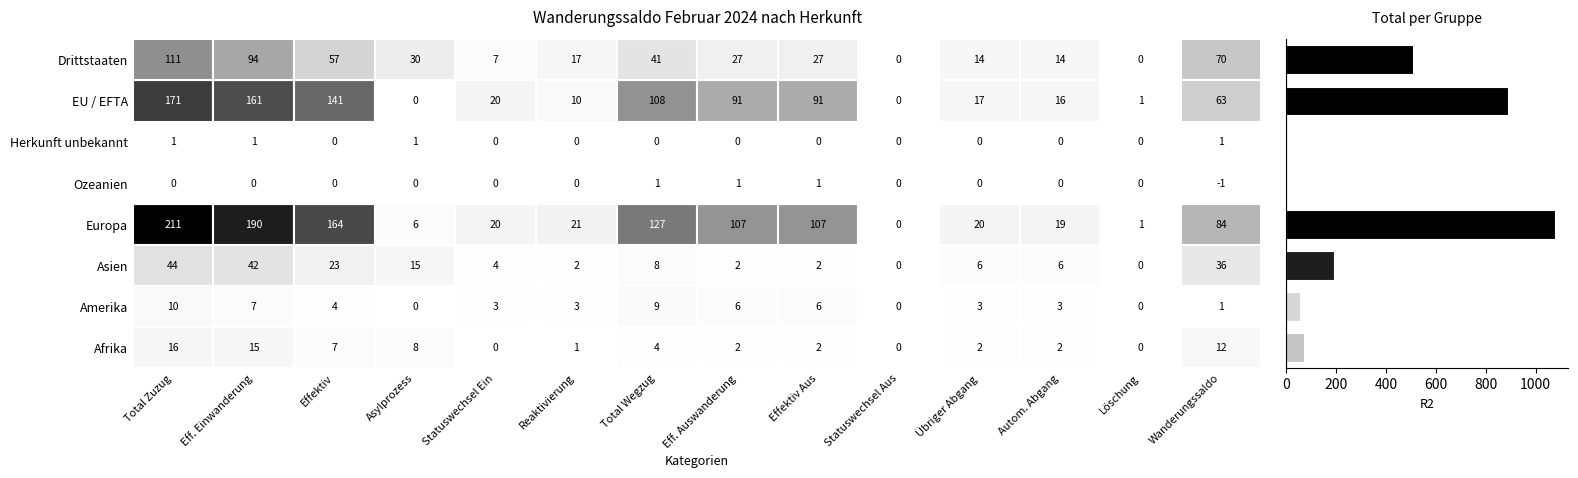

What is the sum of all values?

2798